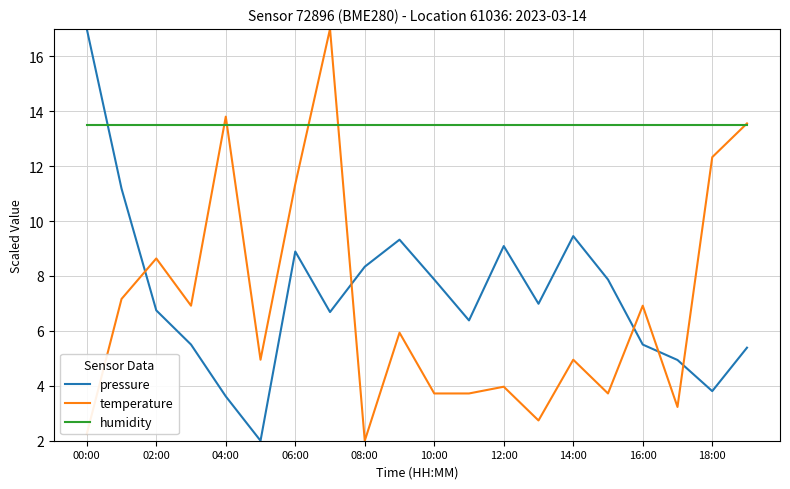

Which series has the largest total across all categories?

humidity